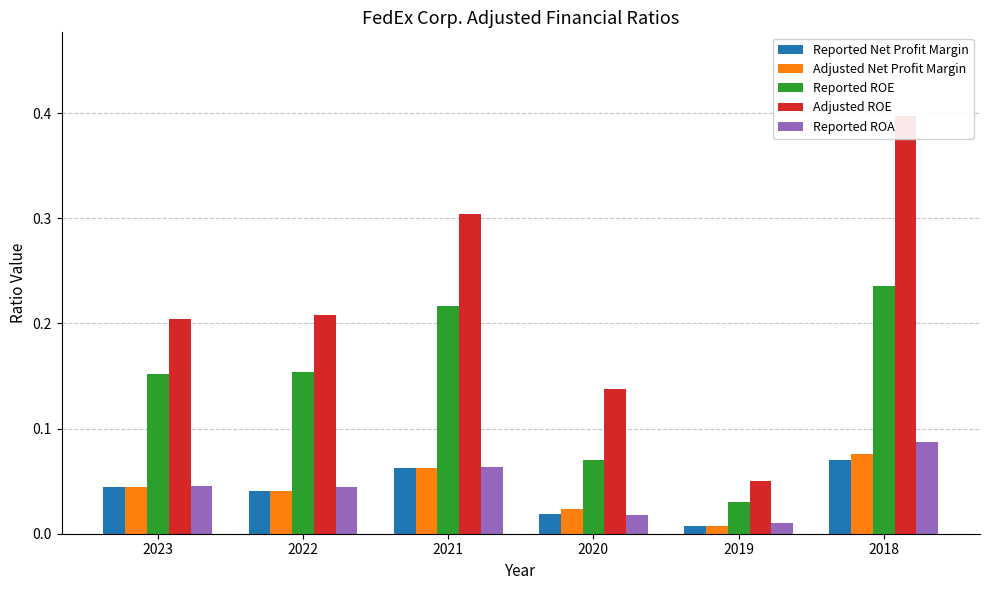

Read the Reported ROE value at 2023.

0.2